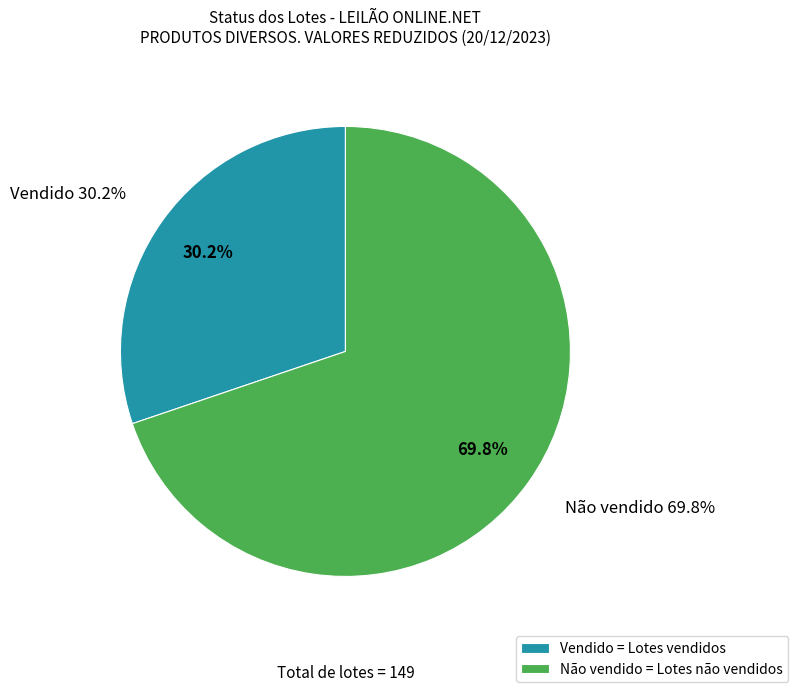

To the nearest percent, what is the combined percentage of Não vendido and Vendido?

100%